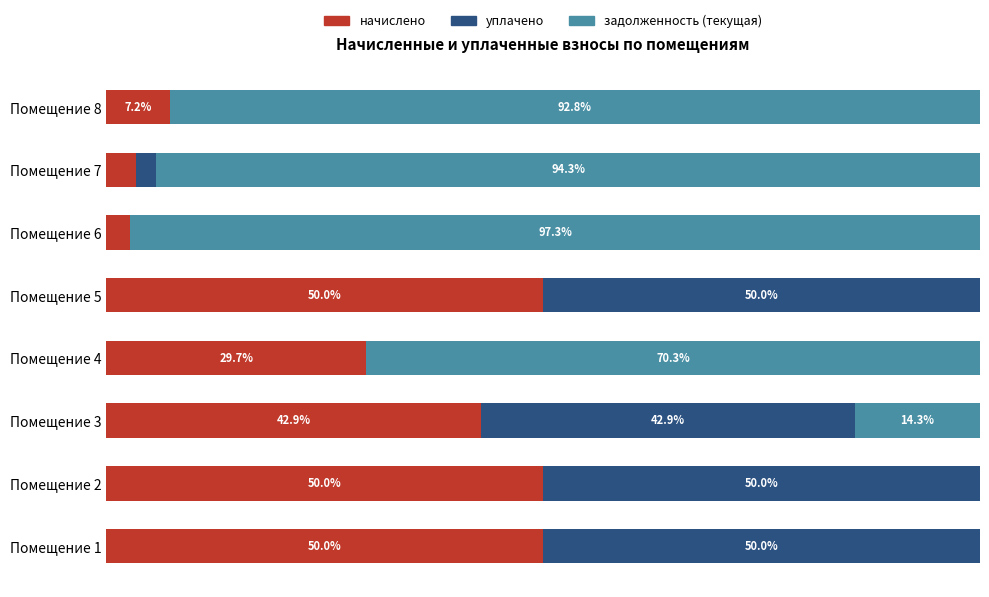

What are all the series names shown in the legend?

начислено, уплачено, задолженность (текущая)